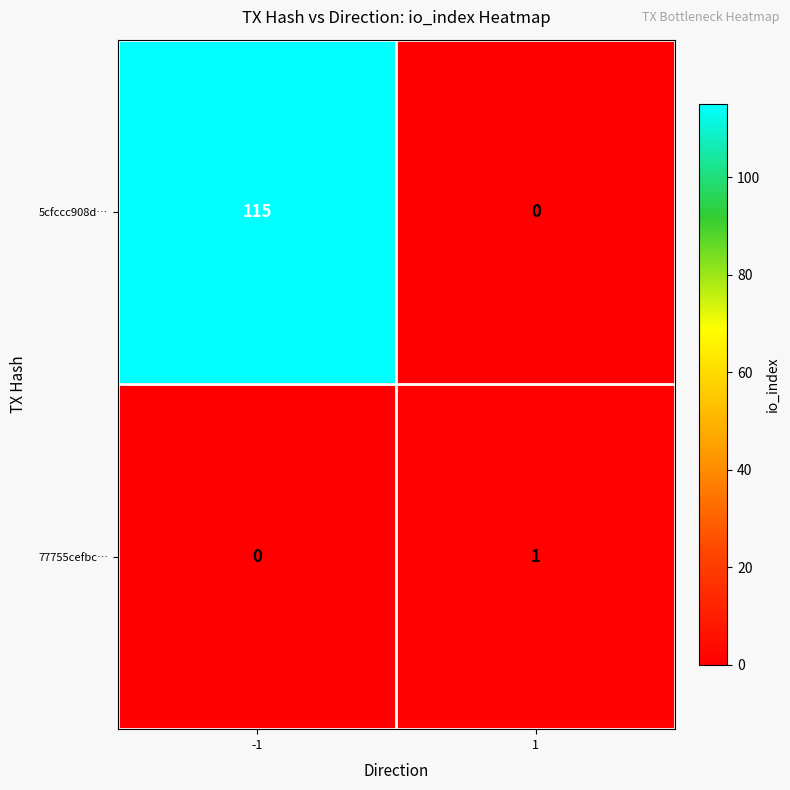

Which series has the widest spread of values?

5cfccc908d…